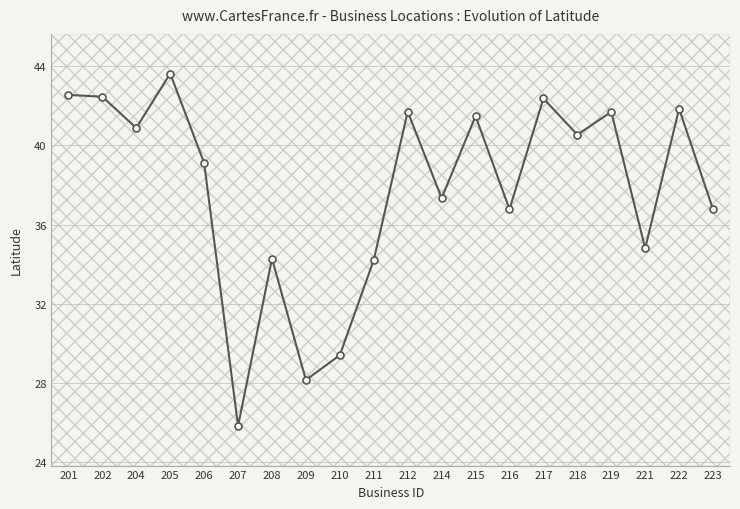

The value at 201 is 42.5. True or false?

True